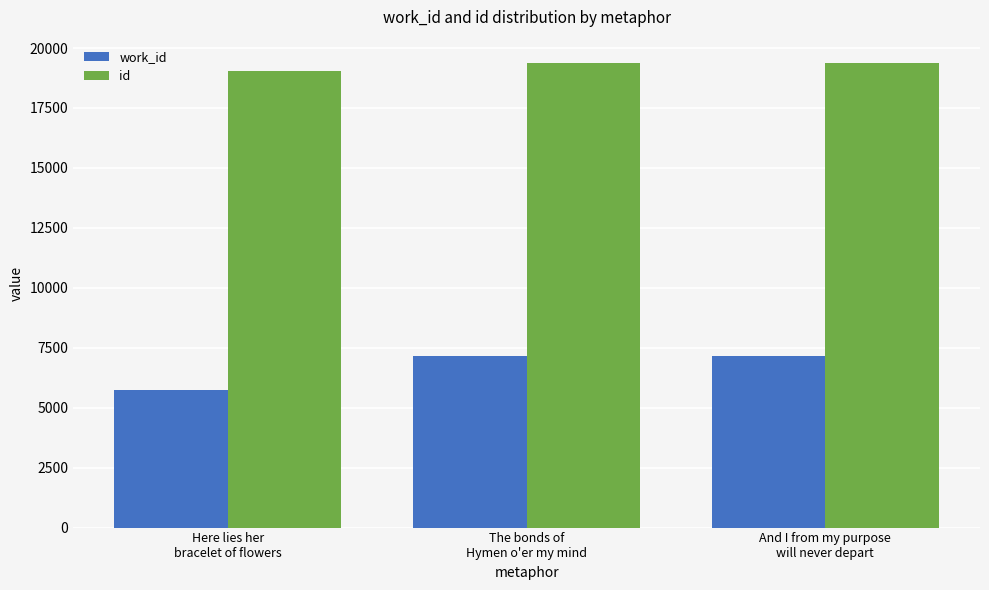

What is the maximum value for work_id?

7140